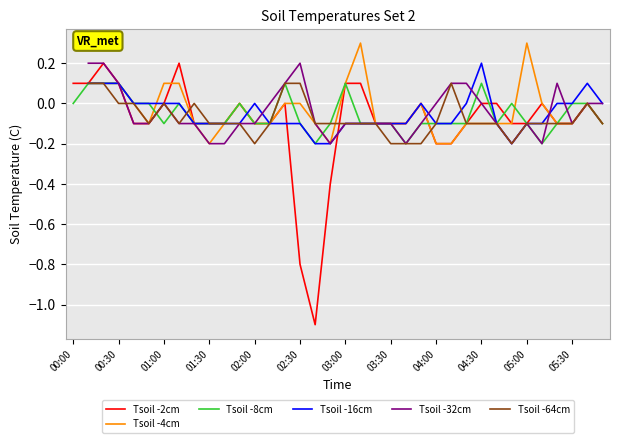

Rank the series at 04:00 from highest to lowest value.

Tsoil -32cm, Tsoil -8cm, Tsoil -16cm, Tsoil -64cm, Tsoil -2cm, Tsoil -4cm